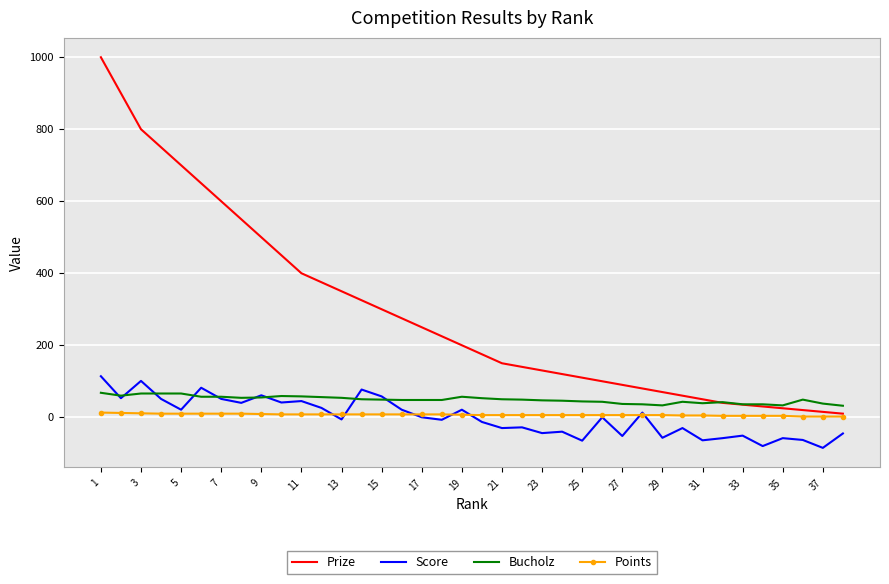

What is the greatest value displayed?

1000